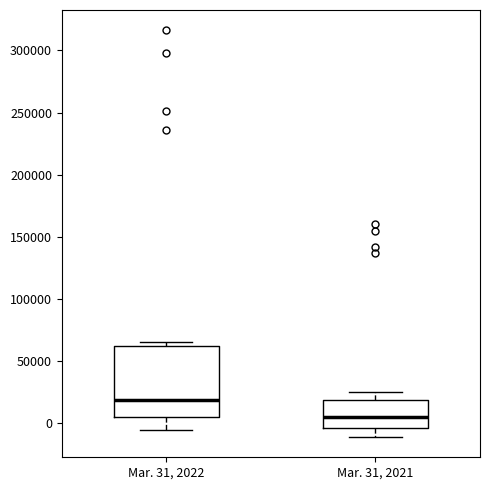

Comparing the boxes themselves (not the whiskers), which one is the tallest?

Mar. 31, 2022